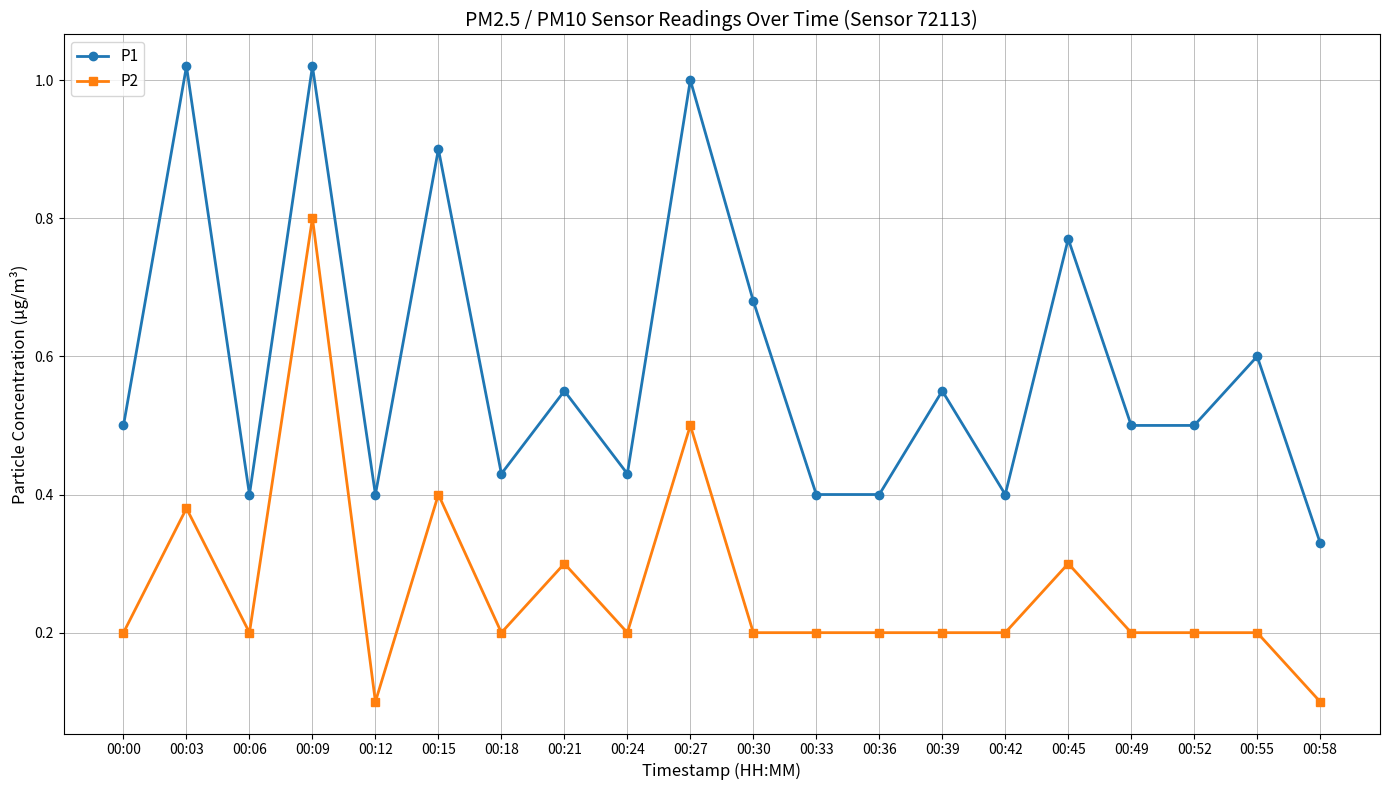

At how many categories does at least one series exceed 0?

20